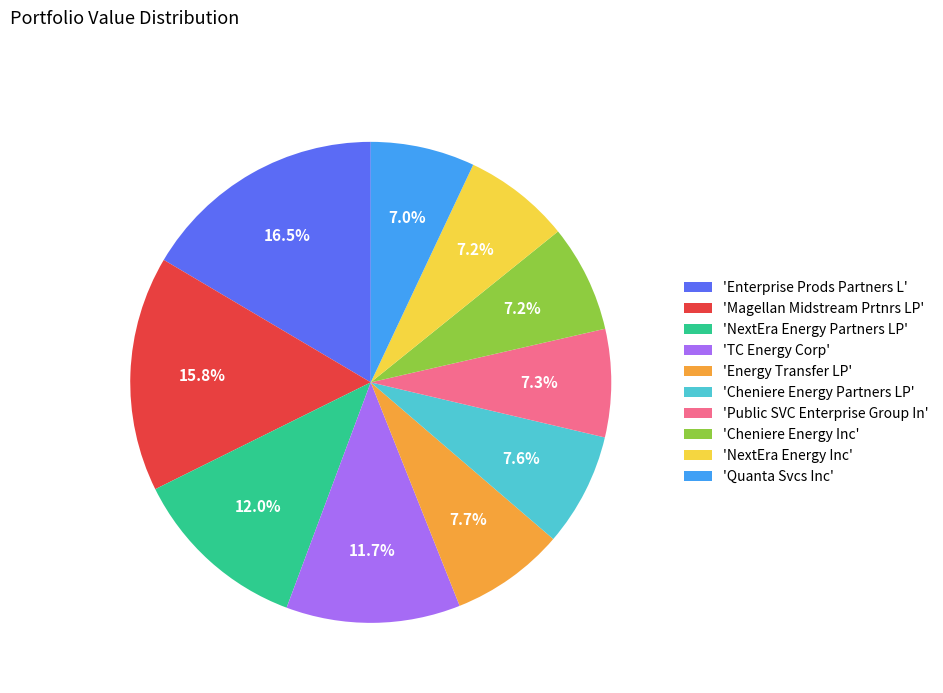

Which slice is the largest?

'Enterprise Prods Partners L'